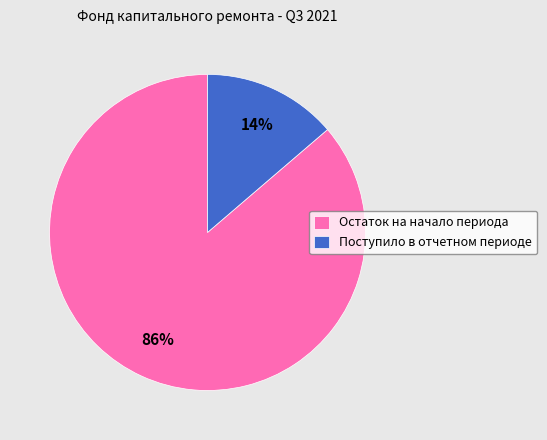

To the nearest percent, what is the combined percentage of Поступило в отчетном периоде and Остаток на начало периода?

100%